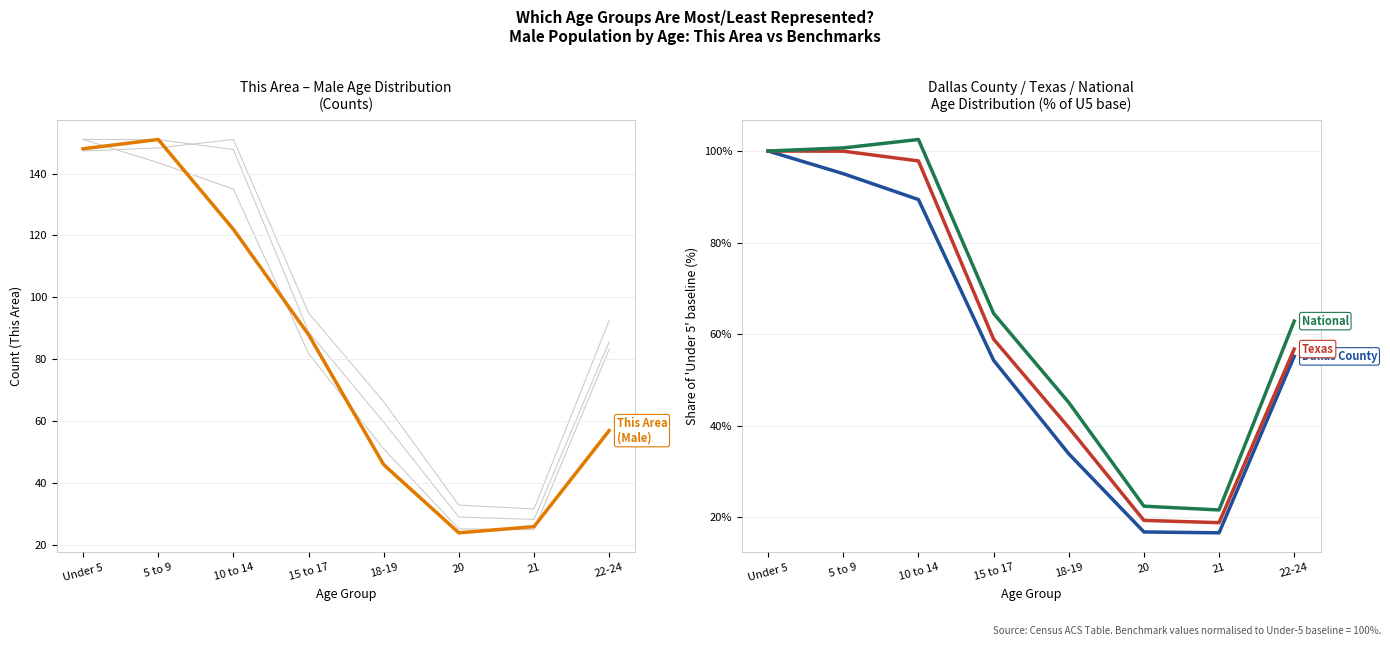

List the labels in order of Dallas County value, smallest first.

21, 20, 18-19, 15 to 17, 22-24, 10 to 14, 5 to 9, Under 5